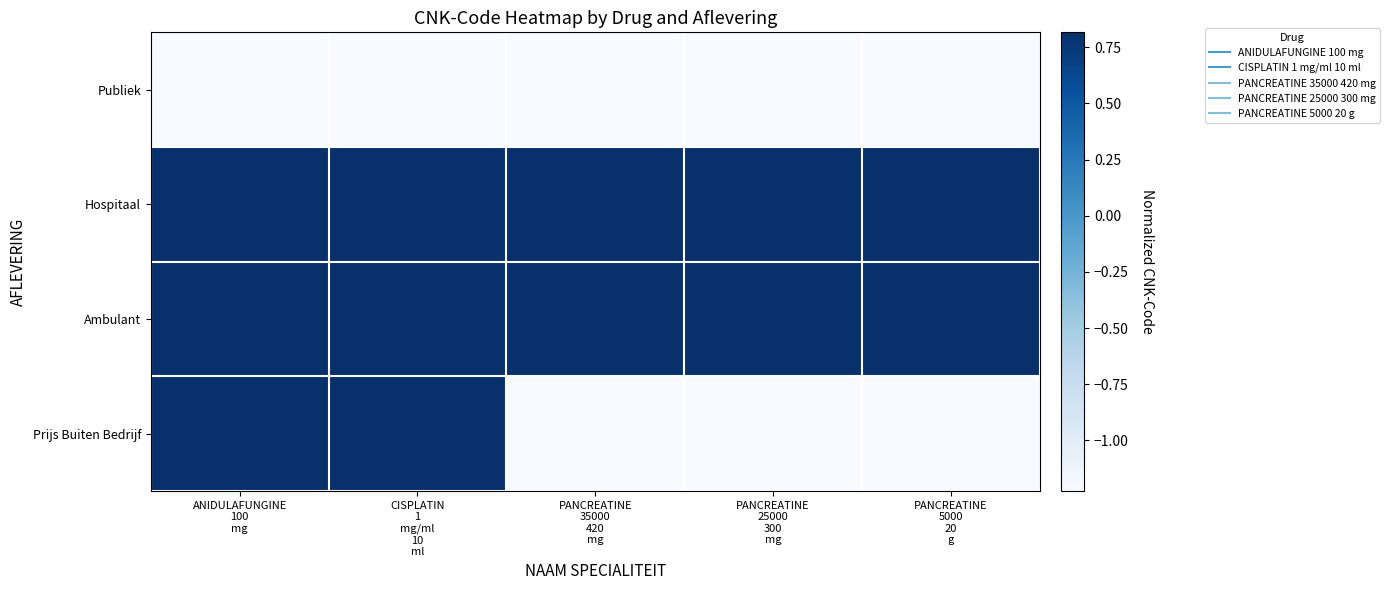

Reading left to right, extract all data points from this chart.

Publiek: ANIDULAFUNGINE
100
mg=-1.2	CISPLATIN
1
mg/ml
10
ml=-1.2	PANCREATINE
35000
420
mg=-1.2	PANCREATINE
25000
300
mg=-1.2	PANCREATINE
5000
20
g=-1.2
Hospitaal: ANIDULAFUNGINE
100
mg=0.8	CISPLATIN
1
mg/ml
10
ml=0.8	PANCREATINE
35000
420
mg=0.8	PANCREATINE
25000
300
mg=0.8	PANCREATINE
5000
20
g=0.8
Ambulant: ANIDULAFUNGINE
100
mg=0.8	CISPLATIN
1
mg/ml
10
ml=0.8	PANCREATINE
35000
420
mg=0.8	PANCREATINE
25000
300
mg=0.8	PANCREATINE
5000
20
g=0.8
Prijs Buiten Bedrijf: ANIDULAFUNGINE
100
mg=0.8	CISPLATIN
1
mg/ml
10
ml=0.8	PANCREATINE
35000
420
mg=-1.2	PANCREATINE
25000
300
mg=-1.2	PANCREATINE
5000
20
g=-1.2